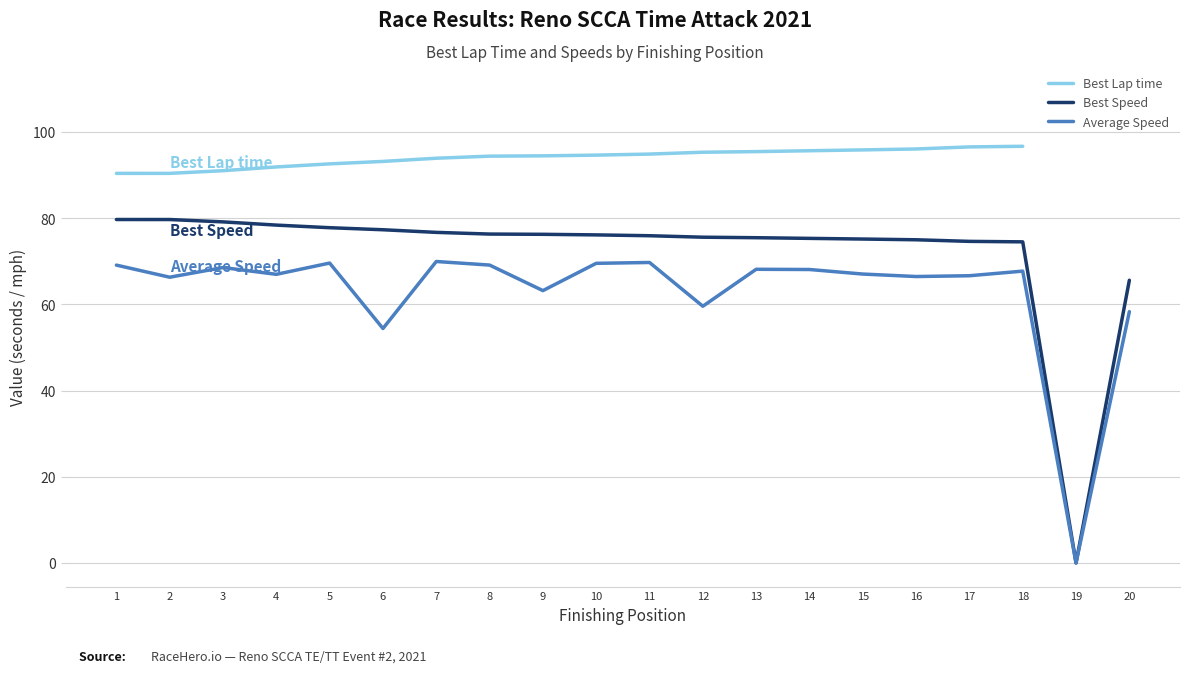

Which series changed the most between 13 and 19?

Best Speed